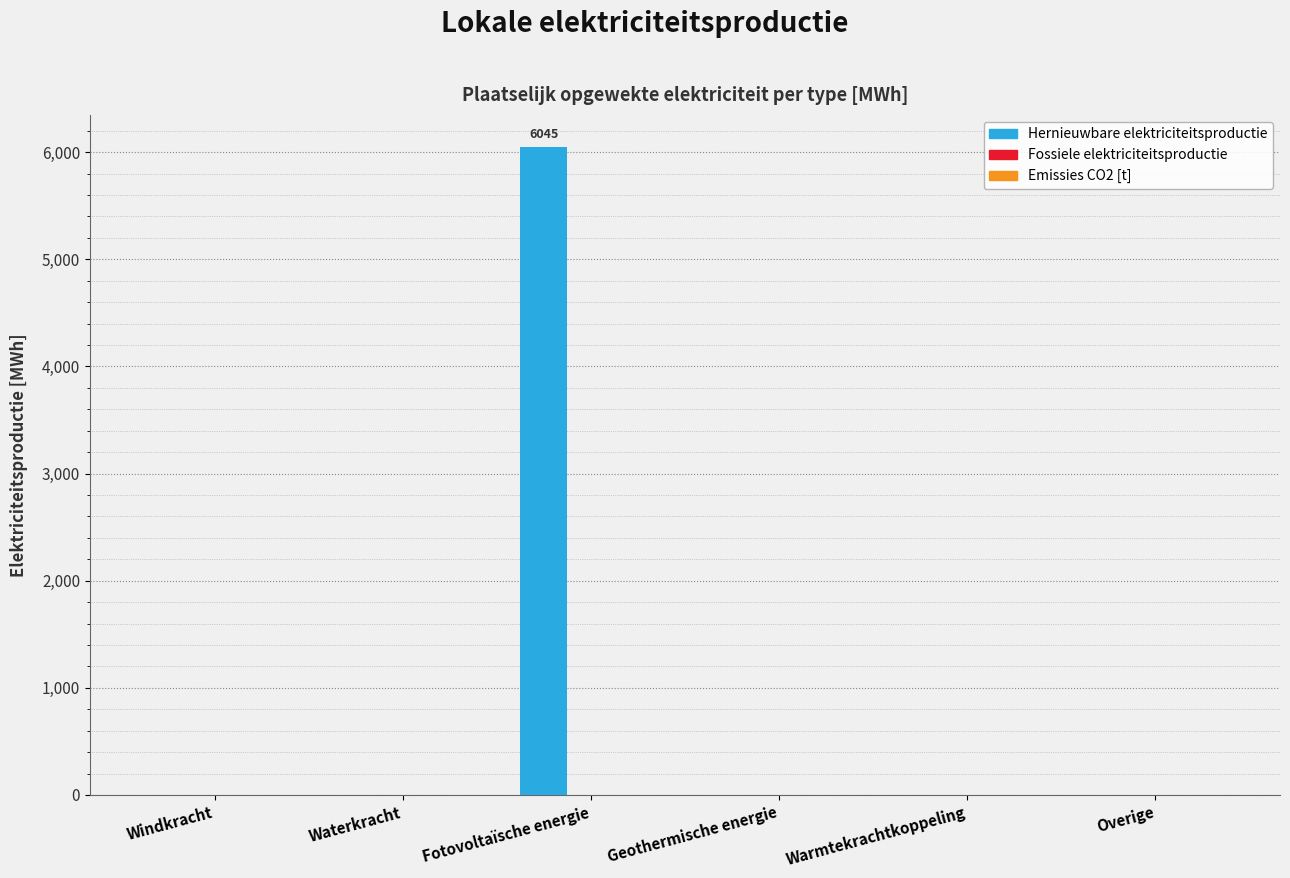

The chart shows a value of 0.0 at Overige. True or false?

True